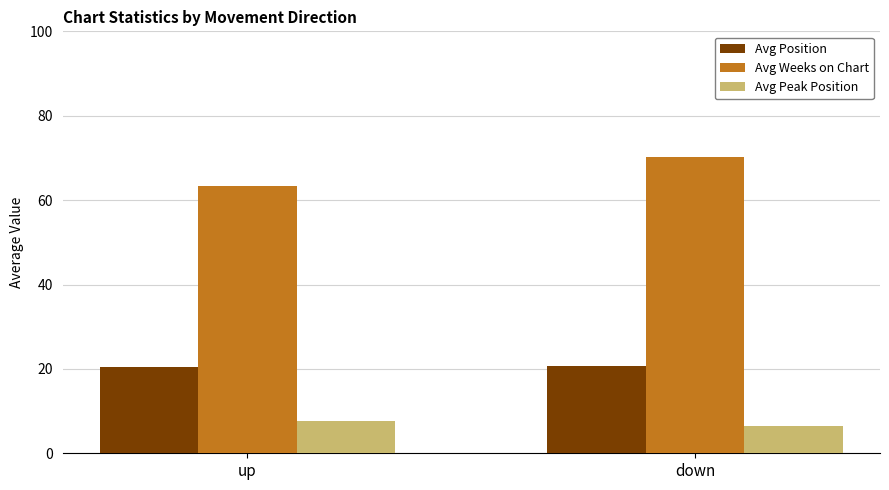

At which category does the chart reach its minimum across all series?

down